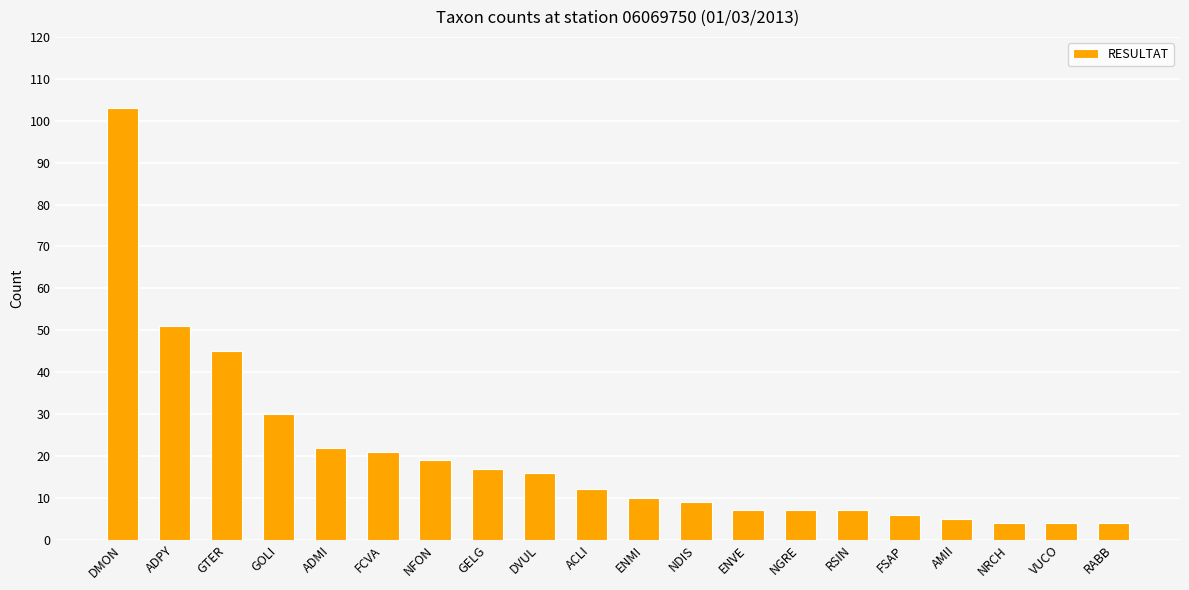

What is the sum of all values?

399